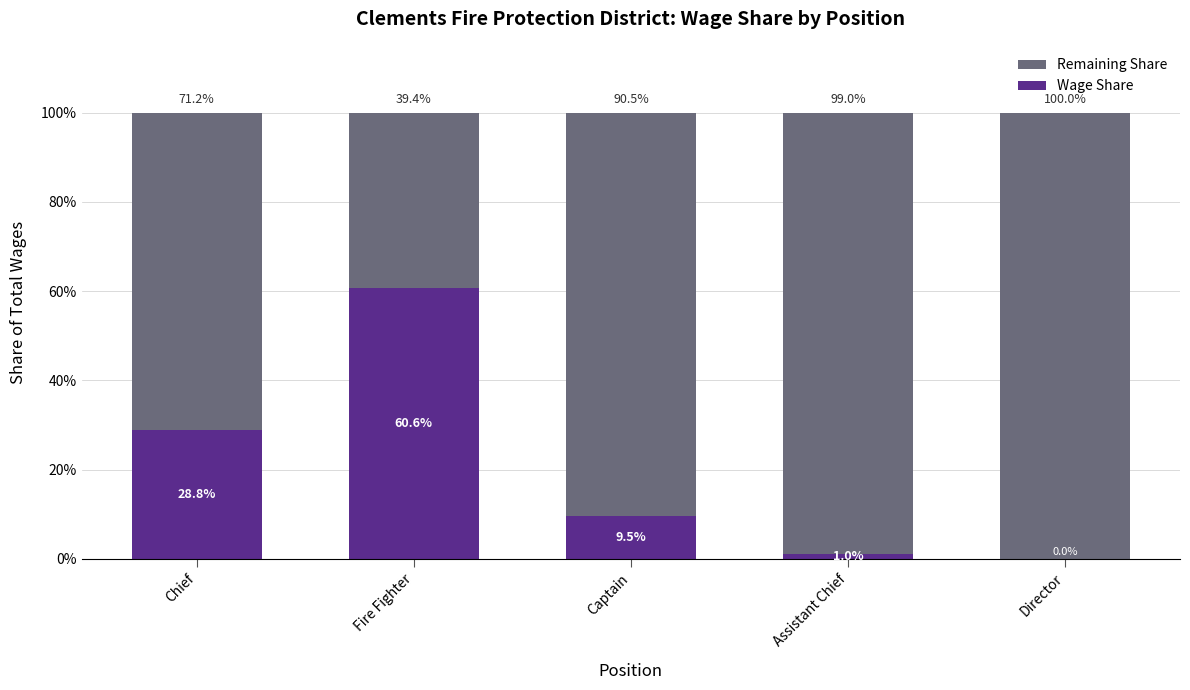

The Wage Share series shows 45.2 at Chief. True or false?

False